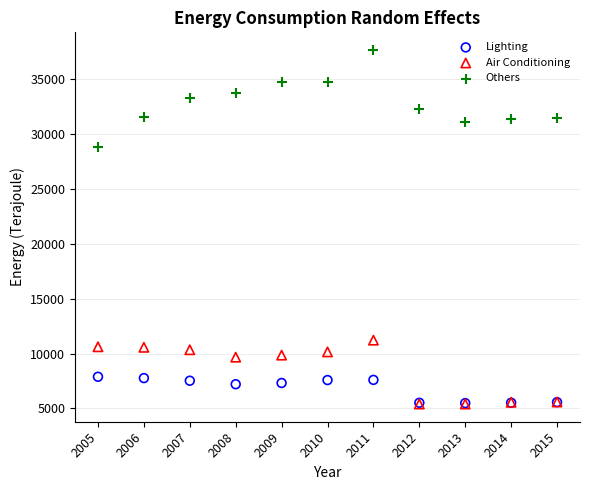

Across all series, what Y value is closest to 21535?

28855